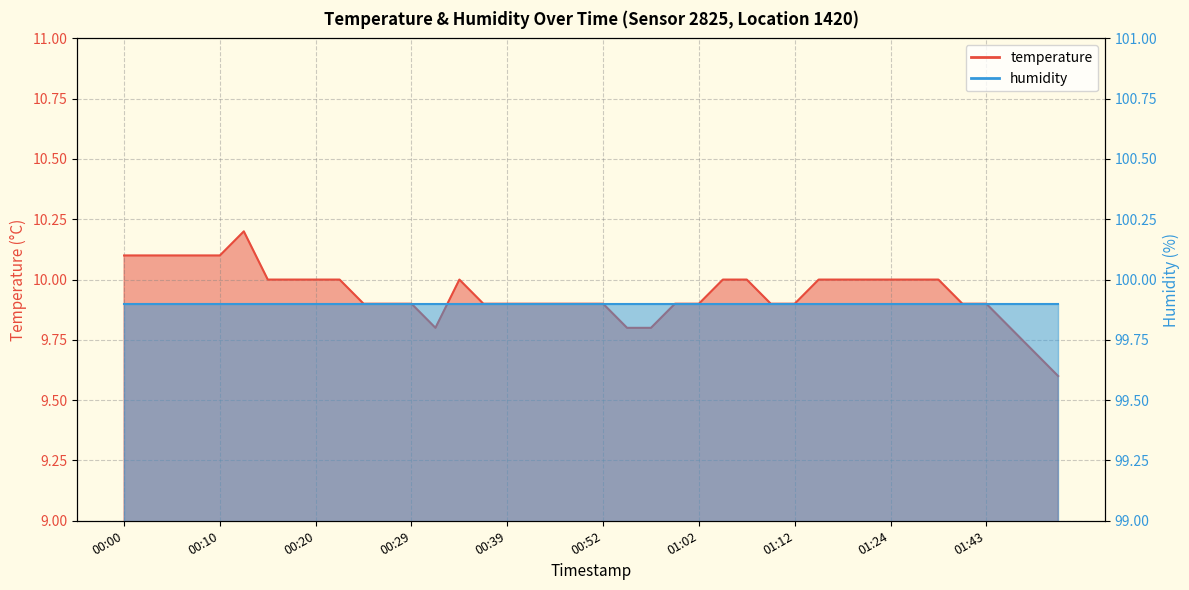

What is the label of the 2nd point from the right?

01:51